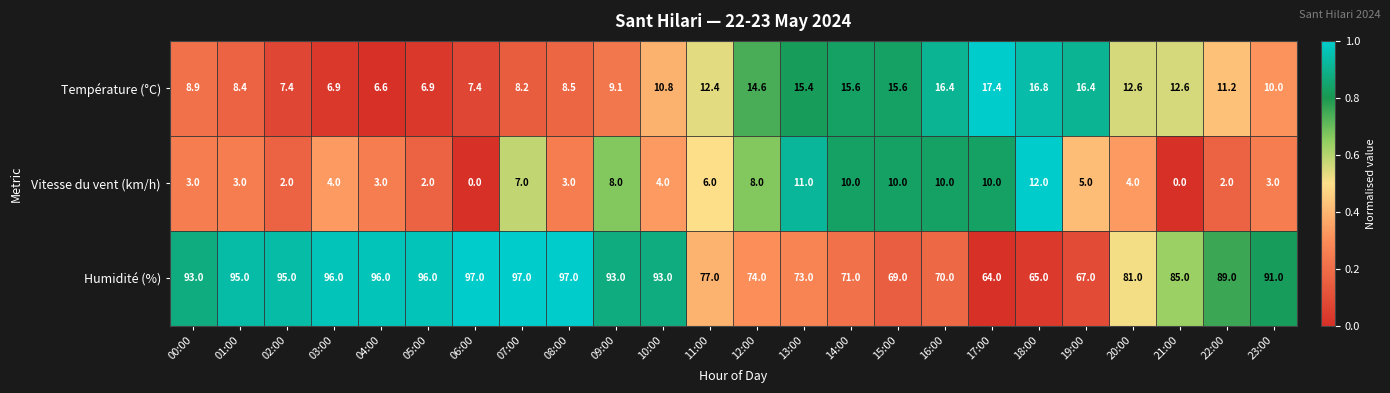

Is it true that Humidité (%) equals 93.0 at 09:00?

True